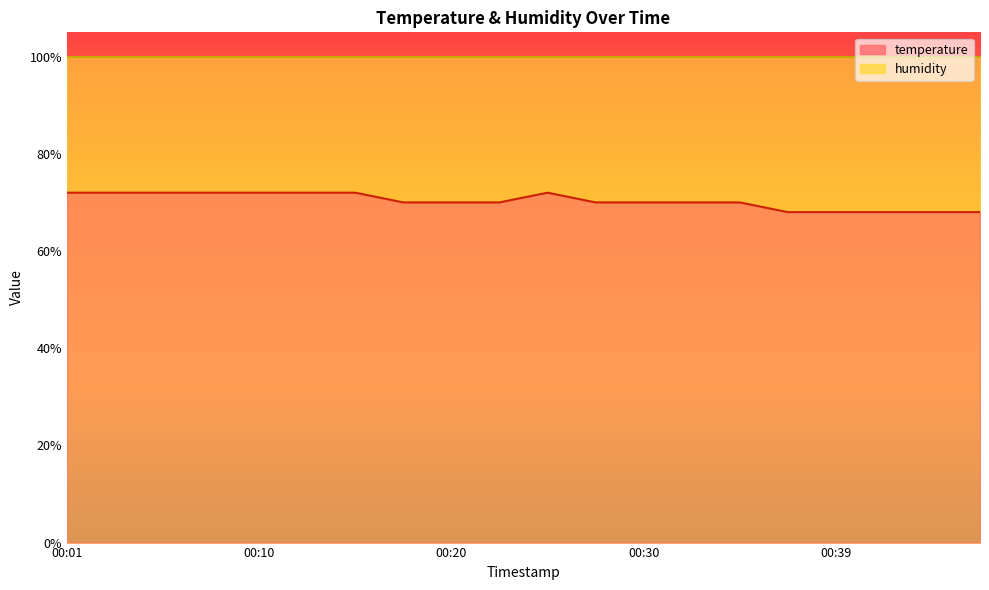

List the labels in order of value, smallest first.

2024-01-06T00:37:25, 2024-01-06T00:39:51, 2024-01-06T00:42:16, 2024-01-06T00:44:42, 2024-01-06T00:47:08, 2024-01-06T00:18:01, 2024-01-06T00:20:26, 2024-01-06T00:22:52, 2024-01-06T00:27:43, 2024-01-06T00:30:09, 2024-01-06T00:32:34, 2024-01-06T00:35:00, 2024-01-06T00:01:01, 2024-01-06T00:03:26, 2024-01-06T00:05:52, 2024-01-06T00:08:17, 2024-01-06T00:10:43, 2024-01-06T00:13:10, 2024-01-06T00:15:35, 2024-01-06T00:25:17